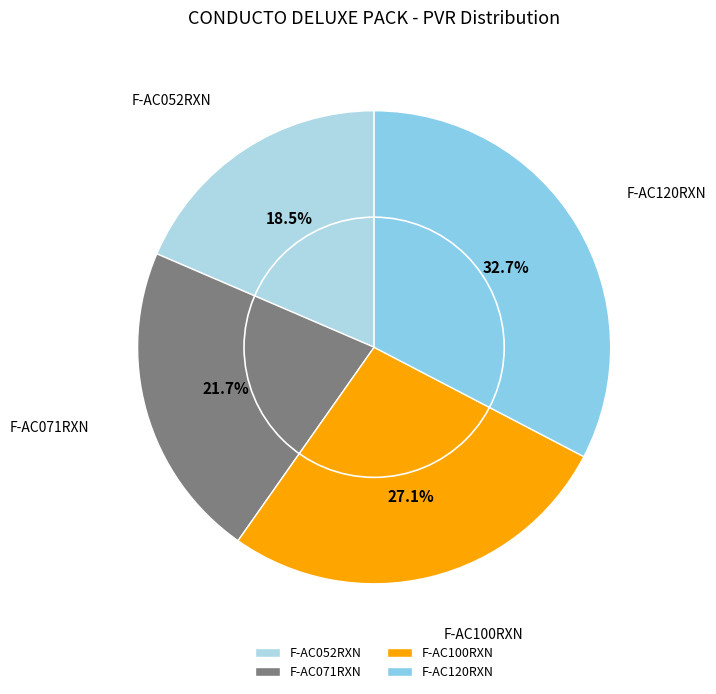

How much of the chart is everything except F-AC052RXN?

81.5%